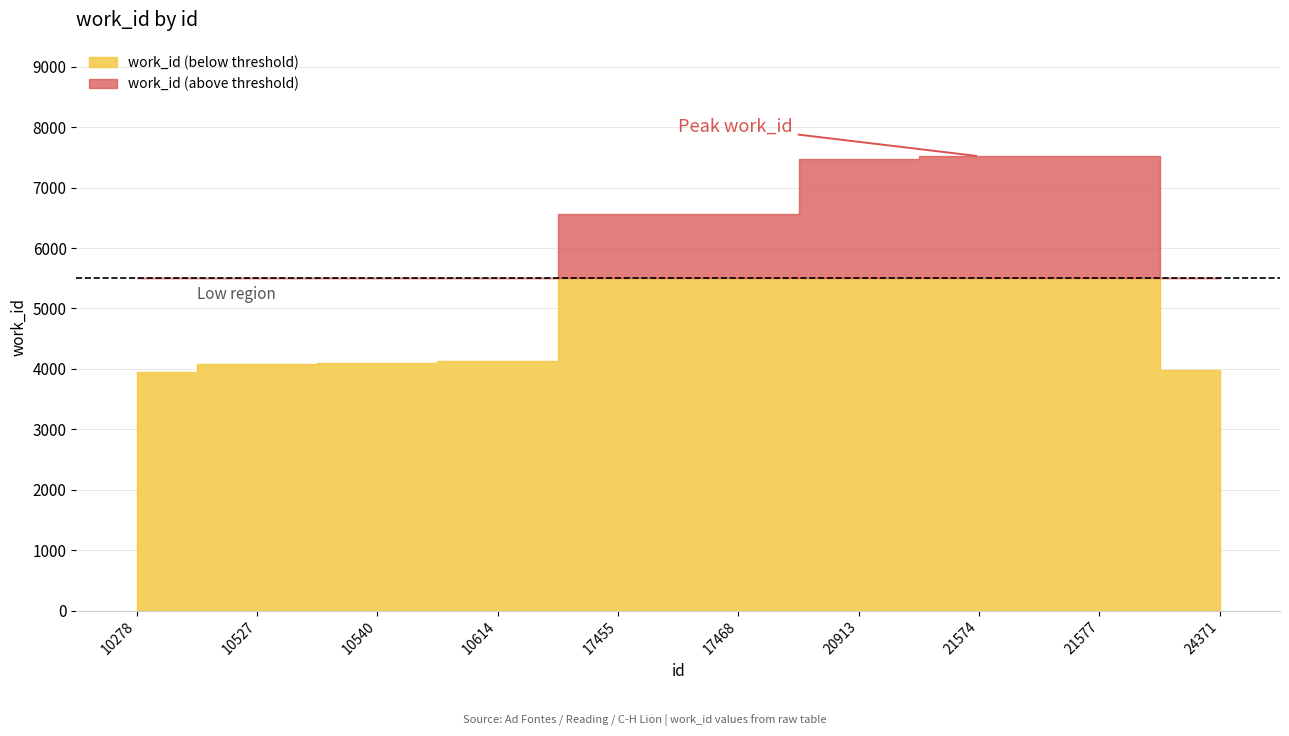

Which has a higher value, 20913 or 21577?

21577